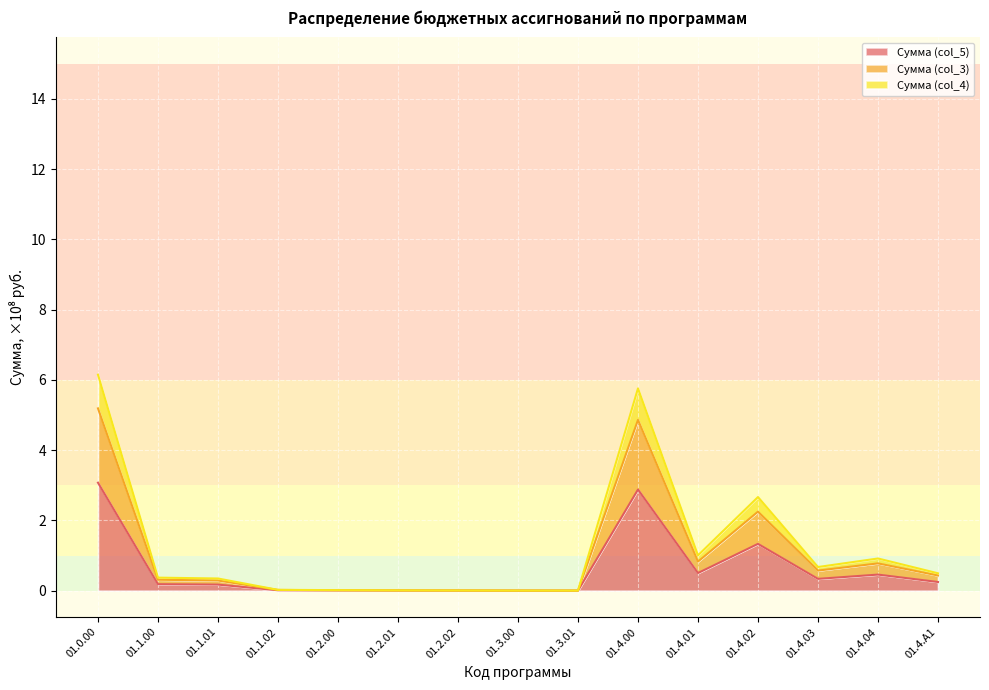

True or false: Сумма (col_4) and Сумма (col_3) intersect in this chart.

False